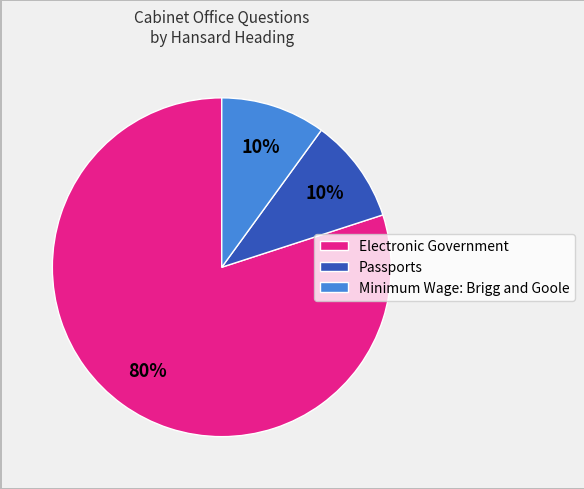

What percentage is the Electronic Government slice, to the nearest percent?

80%